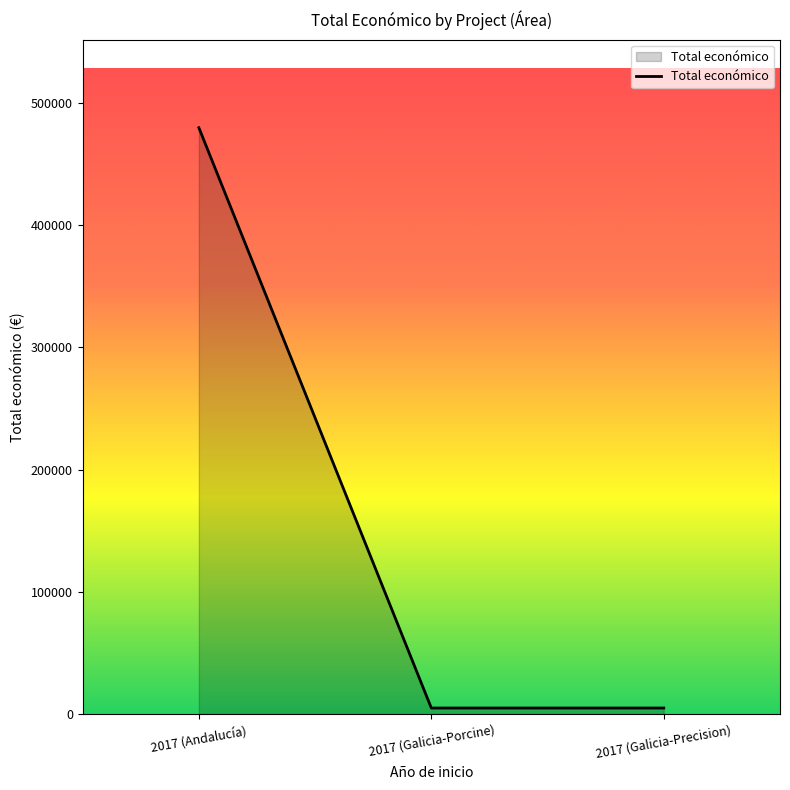

What is the change in value from 2017 (Andalucía) to 2017 (Galicia-Porcine)?

-474545